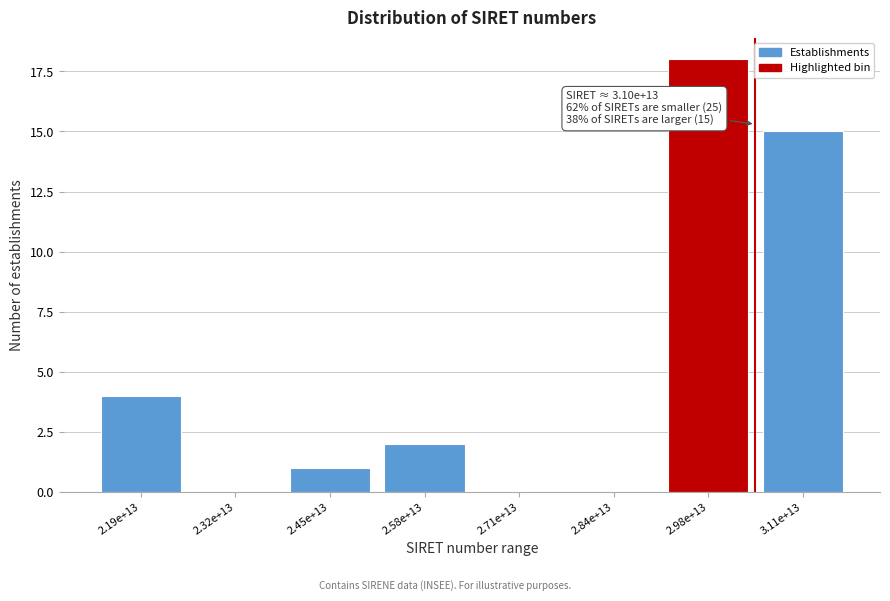

Reading left to right, list all the values displayed in this chart.

2.19e+13=4	2.32e+13=0	2.45e+13=1	2.58e+13=2	2.71e+13=0	2.84e+13=0	2.98e+13=18	3.11e+13=15